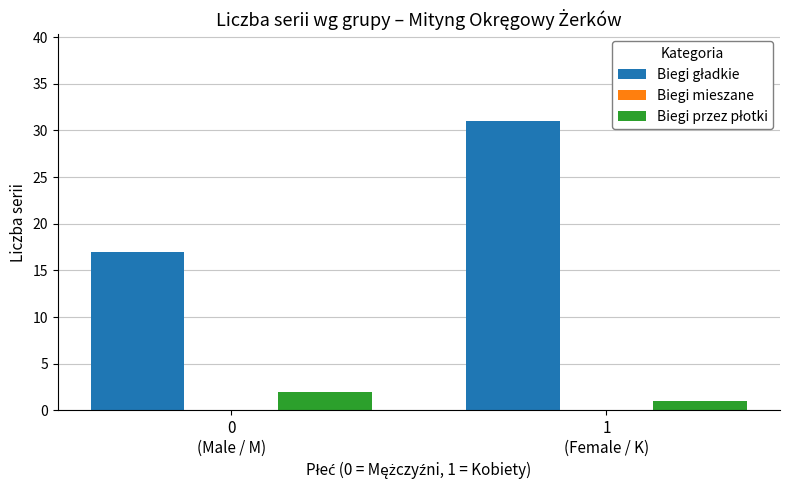

What is the label of the 2nd bar from the left?

1
(Female / K)